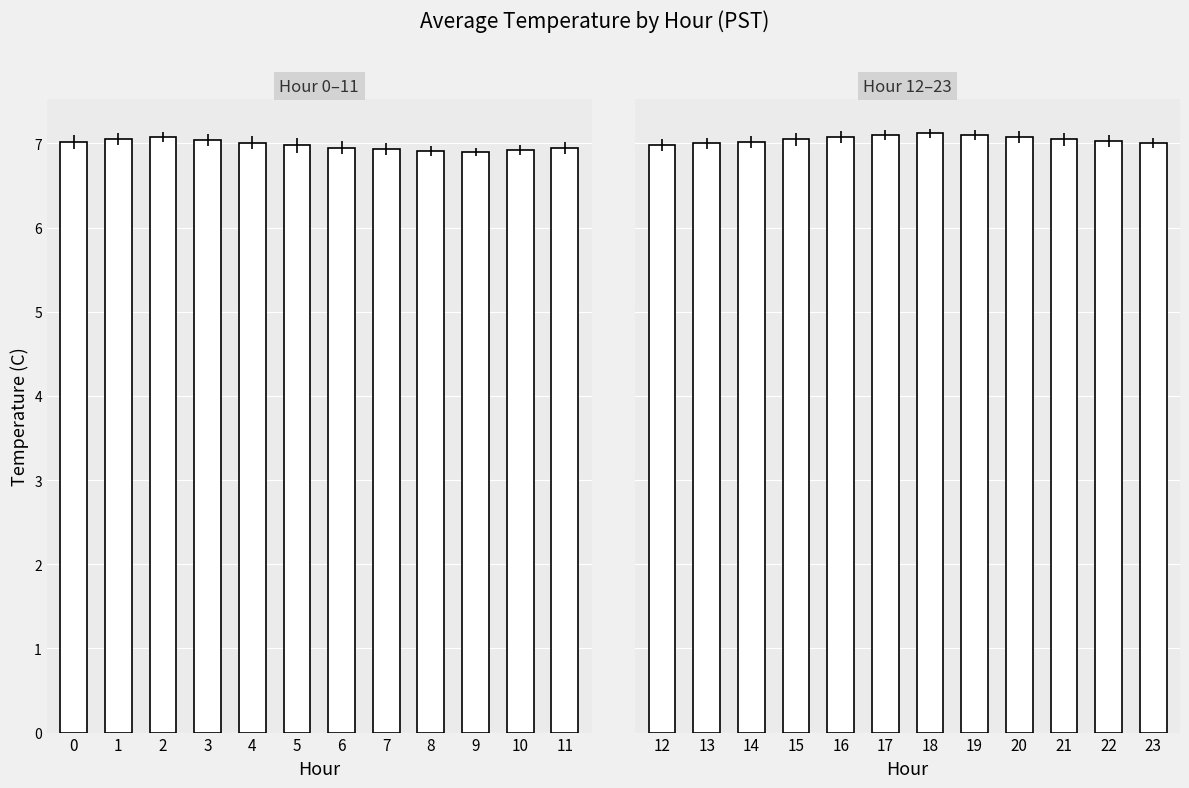

What is the approximate value at 4?

7.1